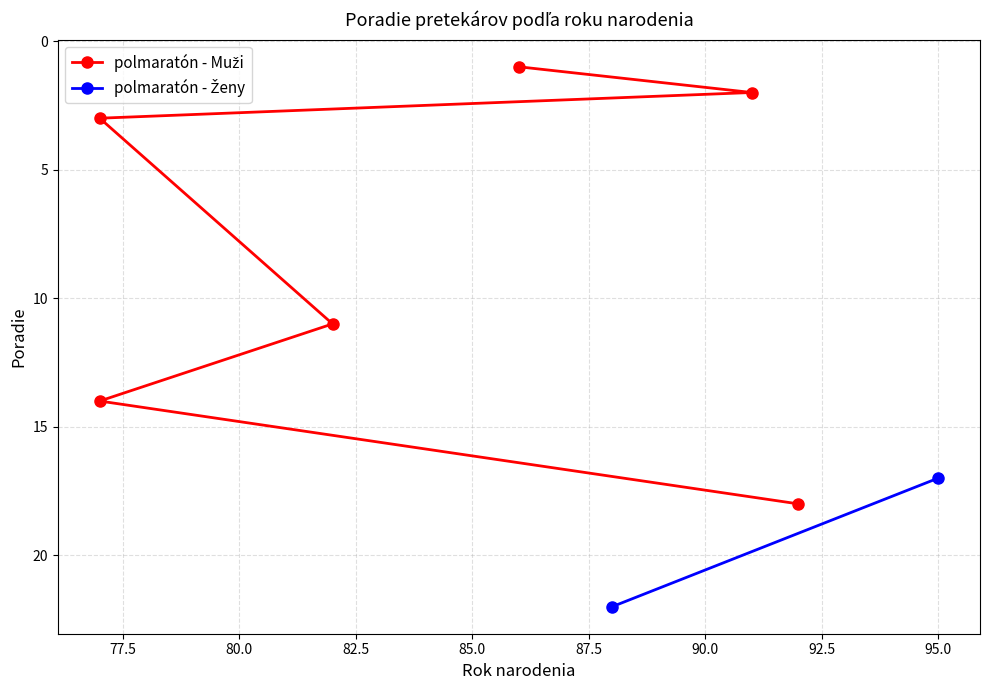

The value at 87.5 is 9. True or false?

False